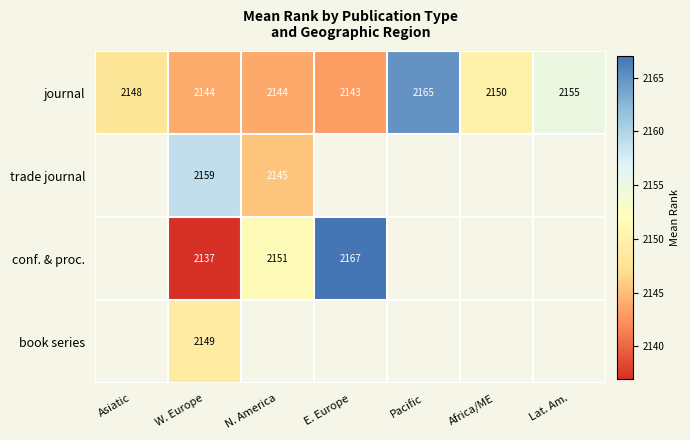

Is it true that journal equals 2144.0 at W. Europe?

True